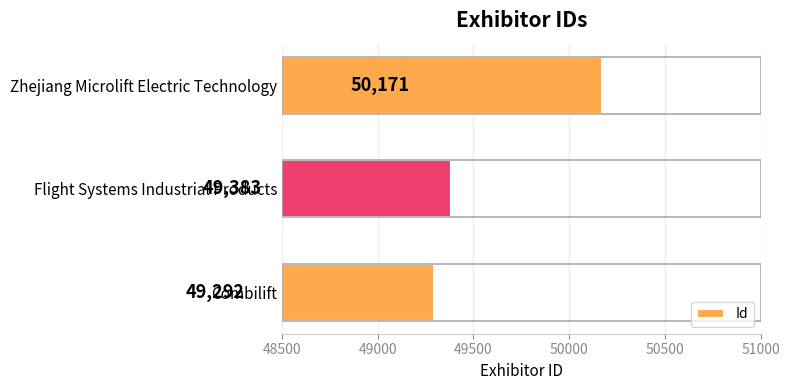

List the labels in order of value, largest first.

Zhejiang Microlift Electric Technology, Flight Systems Industrial Products, Combilift